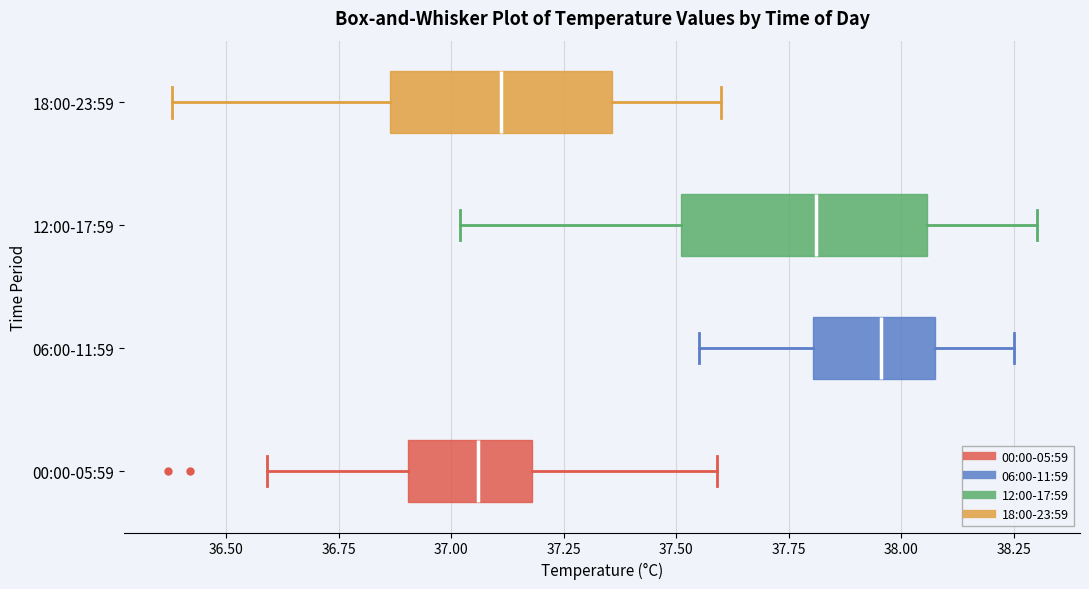

Reading bottom to top, transcribe this box plot: for each box, give where its median line is, the range the box spans, and where its two whiskers end, as read against the x-axis. The values are not printed on the chart, so give them approximately, as read against the axis.

00:00-05:59: median 37.05, box 36.90 to 37.20, whiskers 36.60 to 37.60
06:00-11:59: median 37.95, box 37.80 to 38.10, whiskers 37.55 to 38.25
12:00-17:59: median 37.80, box 37.50 to 38.05, whiskers 37.00 to 38.30
18:00-23:59: median 37.10, box 36.85 to 37.35, whiskers 36.40 to 37.60